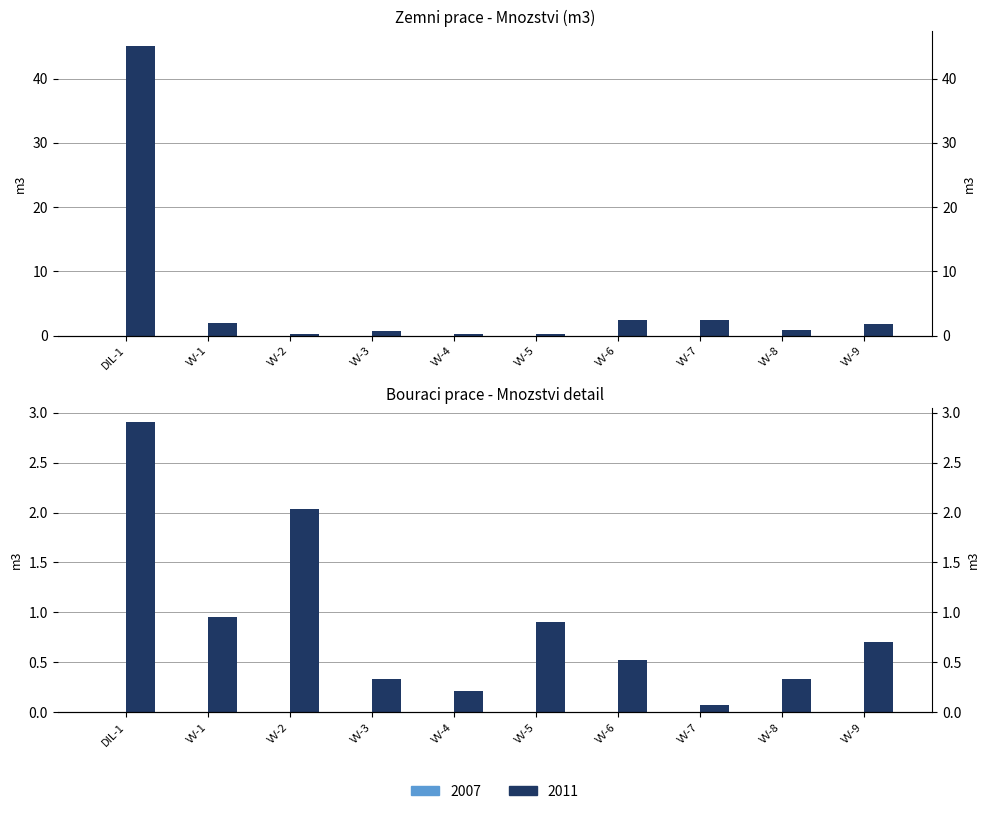

What is the average value?

5.6